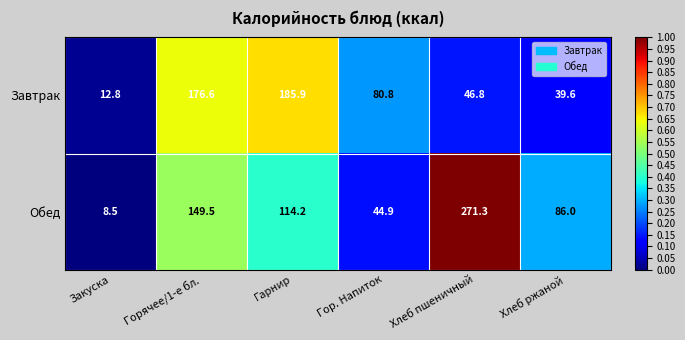

What is the difference between the Обед values at Гарнир and Хлеб пшеничный?

157.1